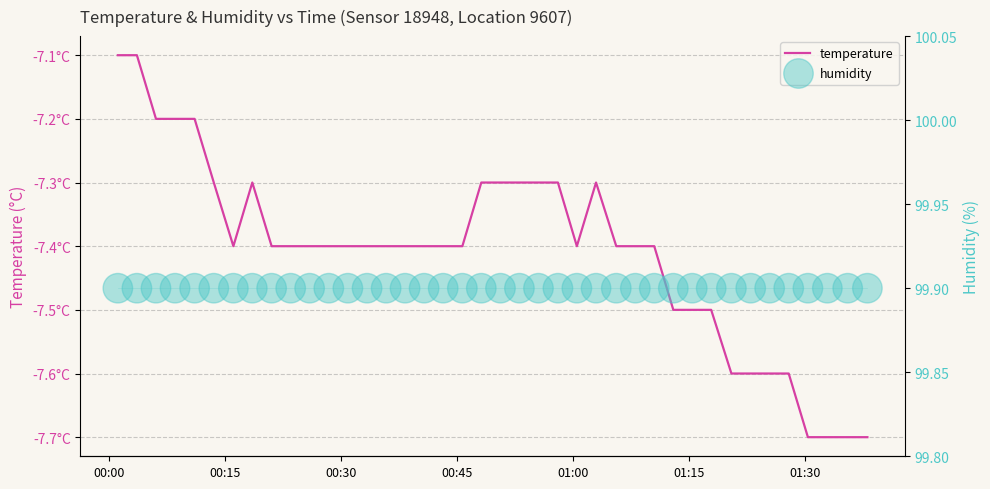

Which series has the largest total across all categories?

humidity